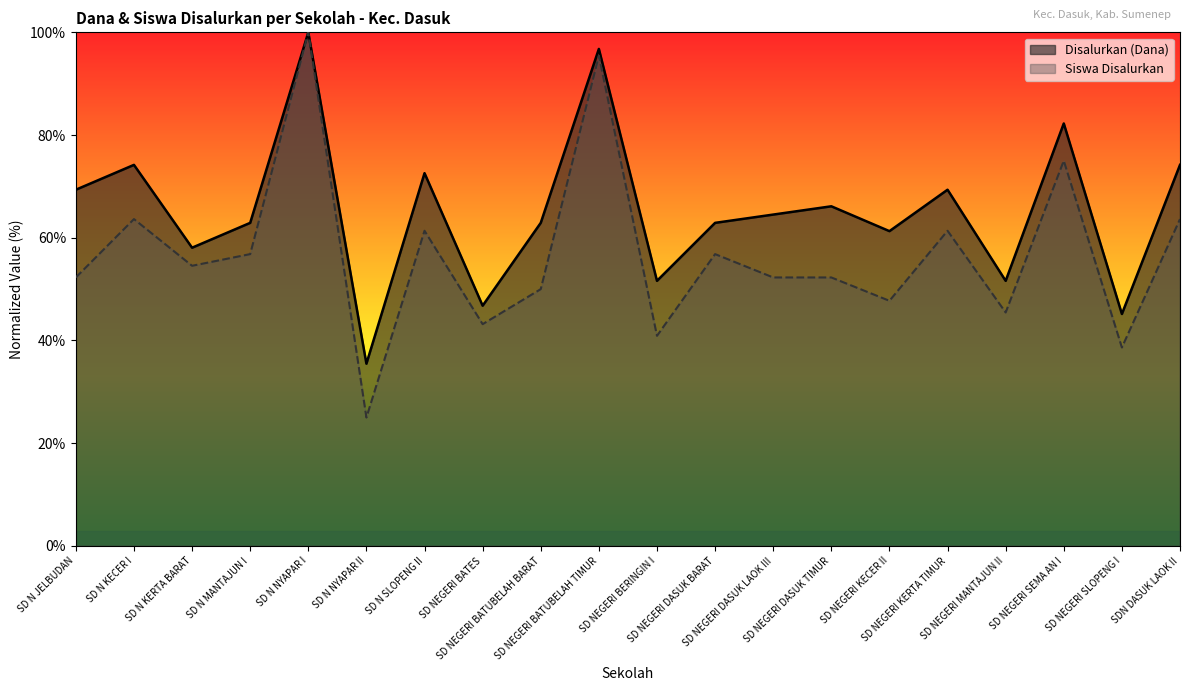

What is the sum of the Disalurkan (Dana) values at SD NEGERI BERINGIN I and SD N NYAPAR I?

151.6